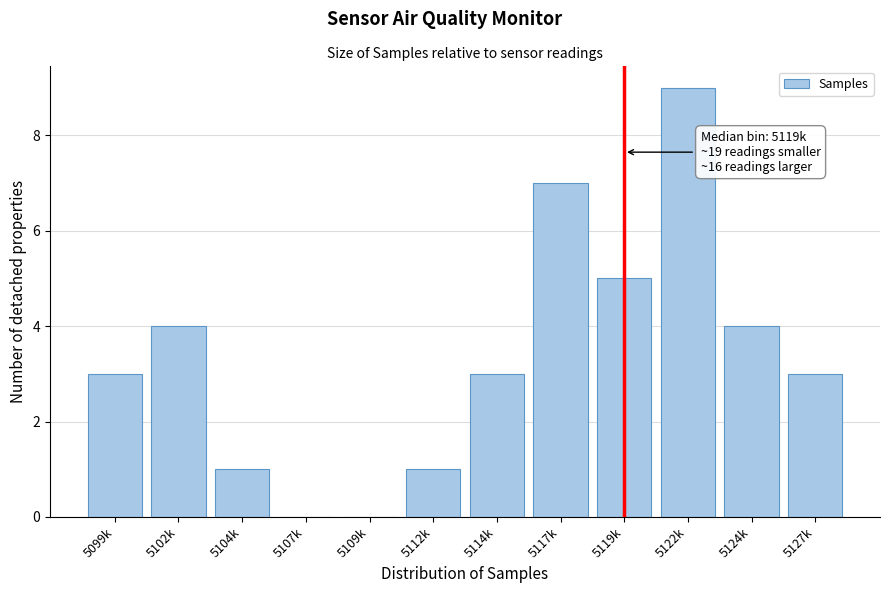

Reading right to left, what are all the values shown in this chart?

5127k=3	5124k=4	5122k=9	5119k=5	5117k=7	5114k=3	5112k=1	5109k=0	5107k=0	5104k=1	5102k=4	5099k=3